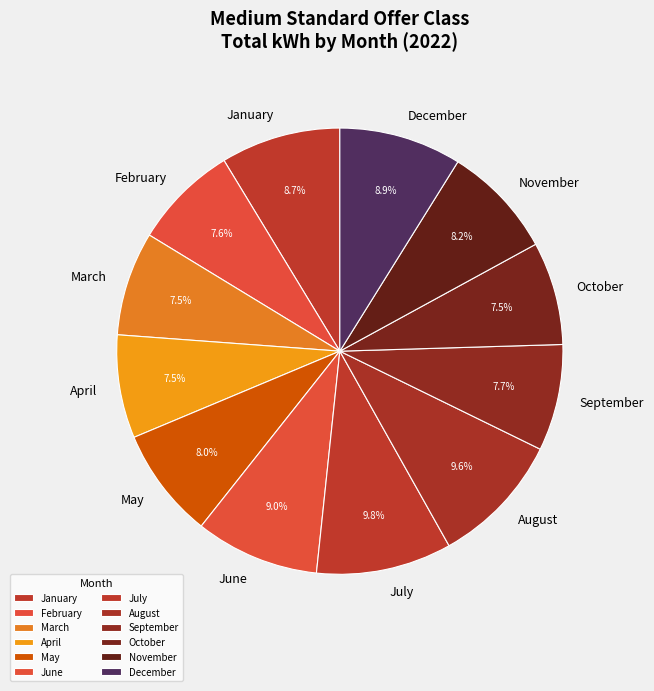

How many segments does this pie chart have?

12